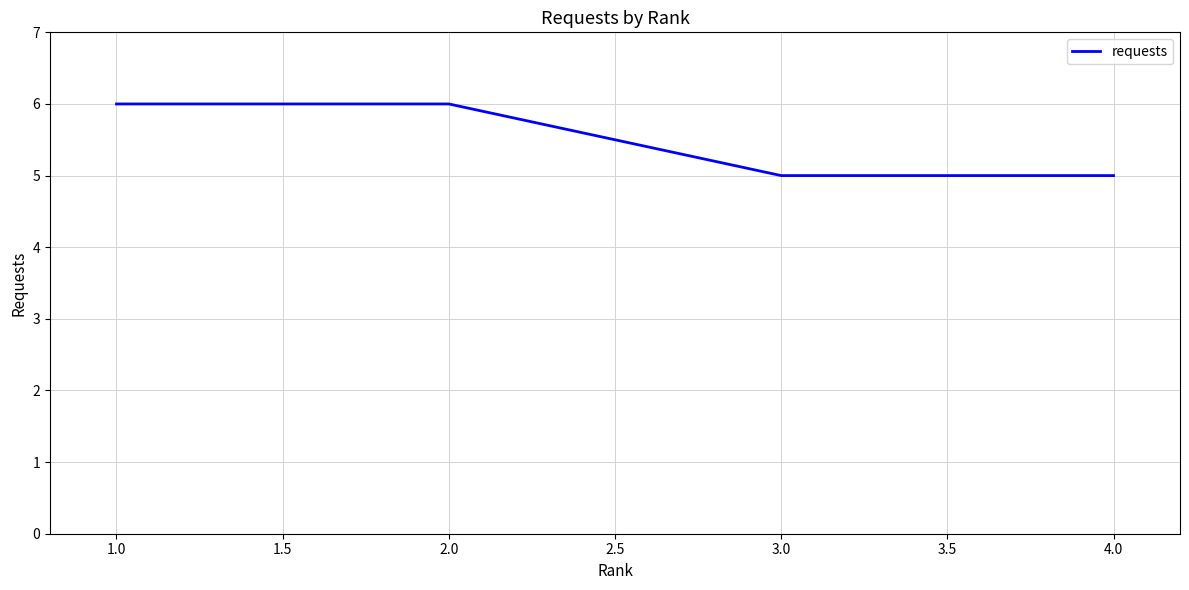

What is the difference between the second highest and second lowest values?

1